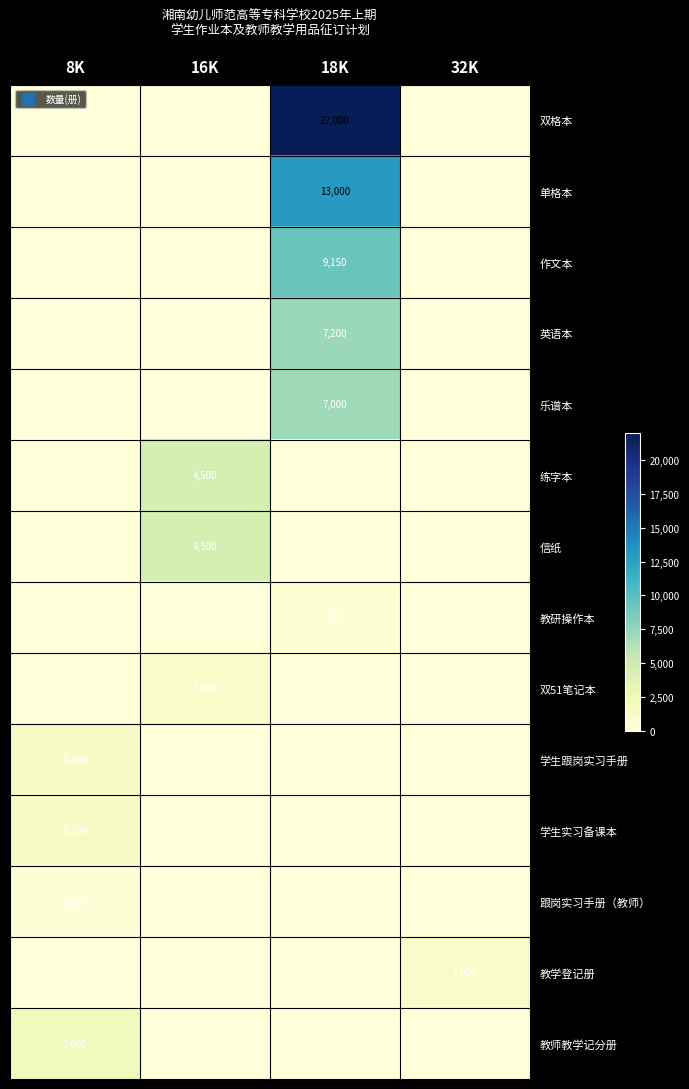

What is the total value across all series at 8K?

4800